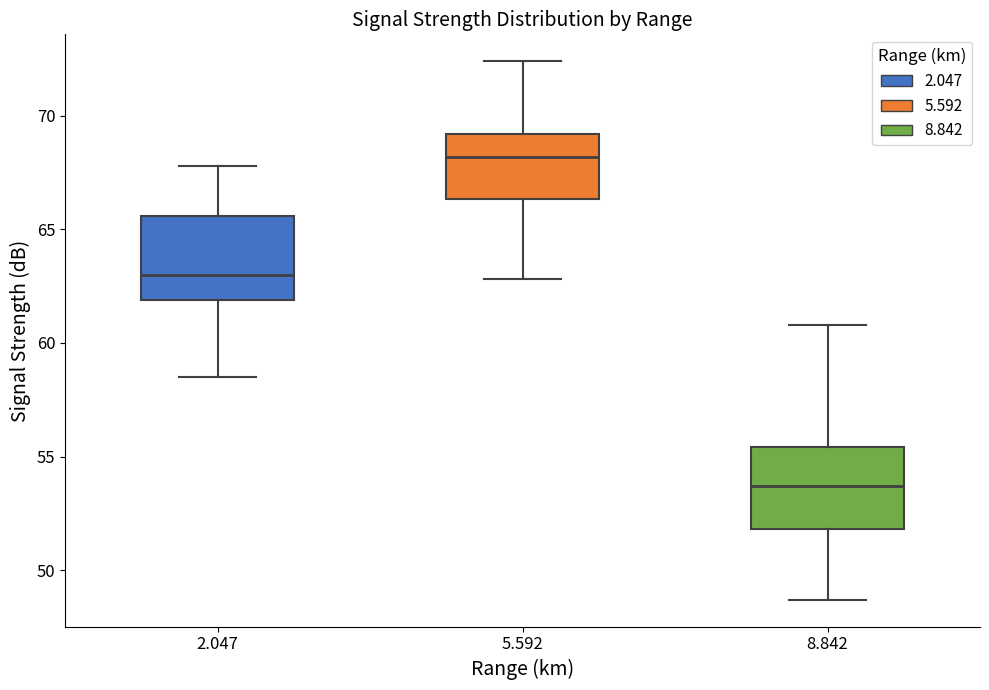

Reading left to right, transcribe this box plot: for each box, give where its median line is, the range the box spans, and where its two whiskers end, as read against the y-axis. The values are not printed on the chart, so give them approximately, as read against the axis.

2.047: median 63.0, box 62.0 to 65.5, whiskers 58.5 to 68.0
5.592: median 68.0, box 66.5 to 69.0, whiskers 63.0 to 72.5
8.842: median 53.5, box 52.0 to 55.5, whiskers 48.5 to 61.0